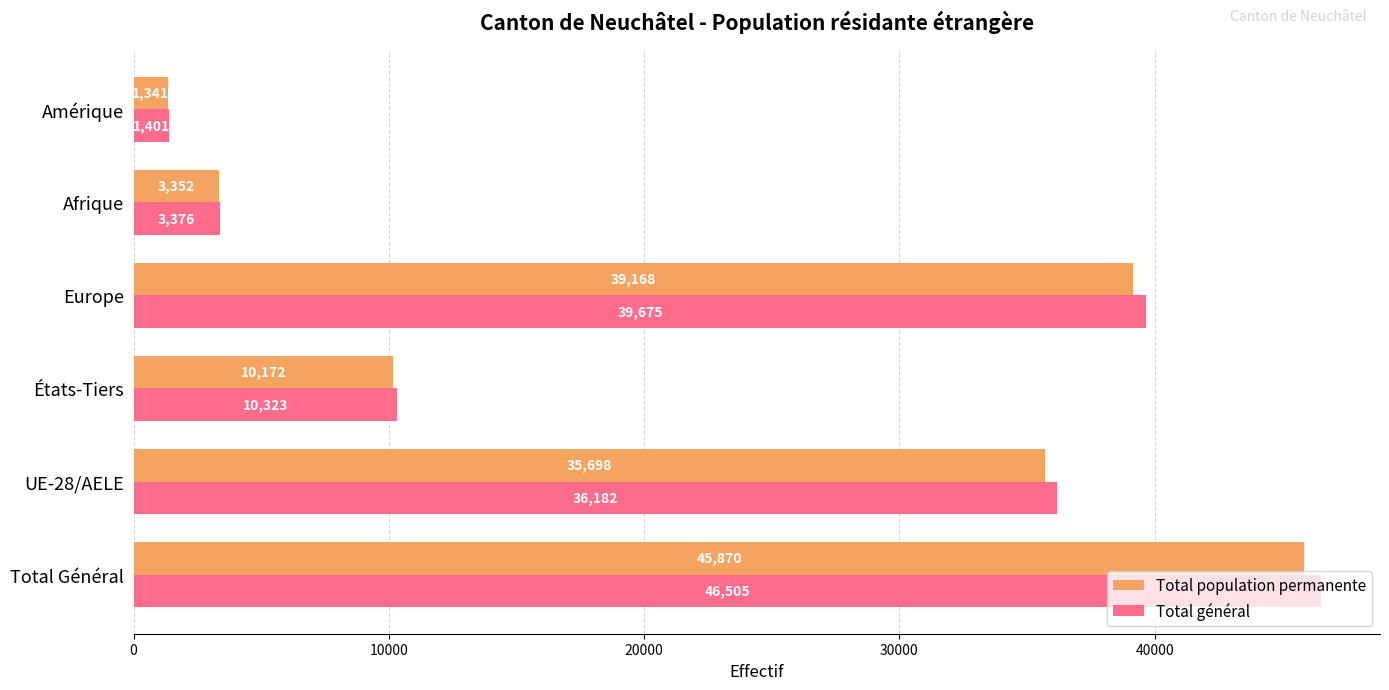

True or false: Total population permanente has a value of 47313 at UE-28/AELE.

False